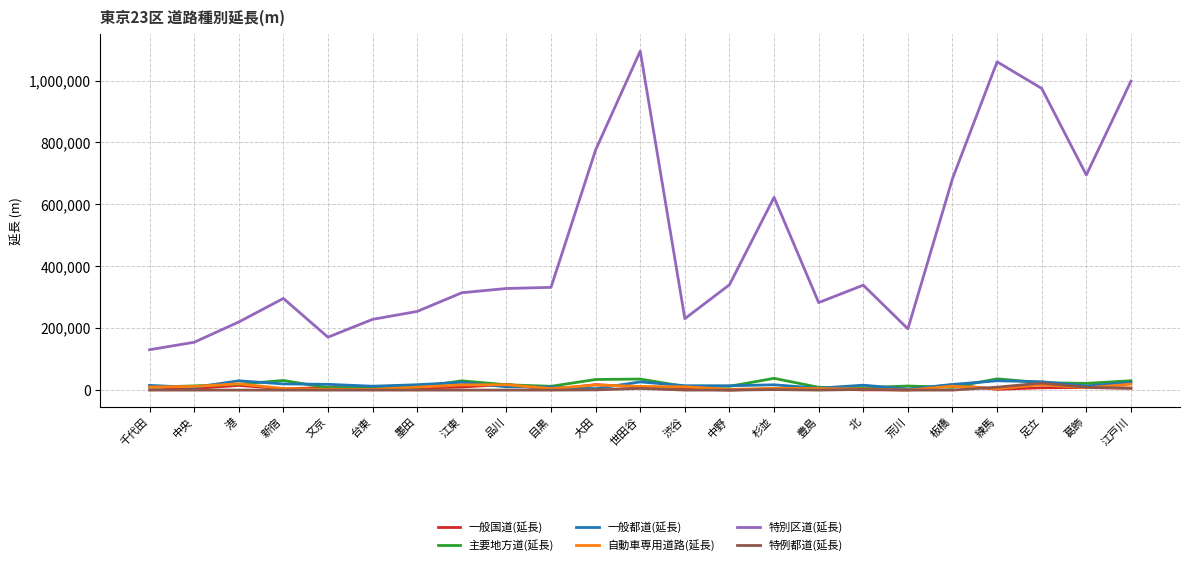

The value of 特別区道(延長) at 北 is 197824. True or false?

False